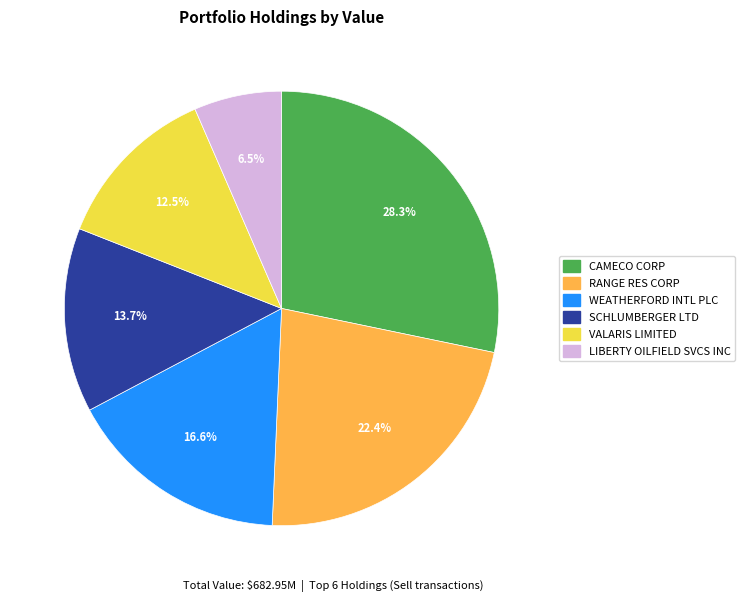

The CAMECO CORP slice represents 28% of the pie. True or false?

True